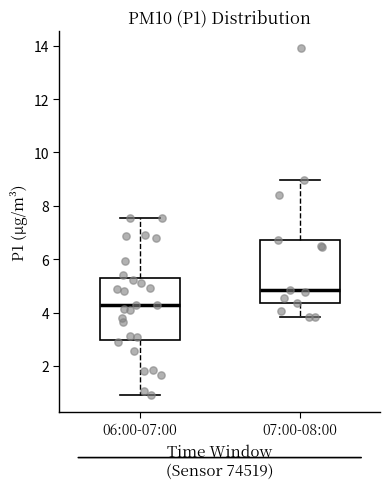

Reading left to right, transcribe this box plot: for each box, give where its median line is, the range the box spans, and where its two whiskers end, as read against the y-axis. The values are not printed on the chart, so give them approximately, as read against the axis.

06:00-07:00: median 4.2, box 3.0 to 5.4, whiskers 1.0 to 7.6
07:00-08:00: median 4.8, box 4.4 to 6.8, whiskers 3.8 to 9.0